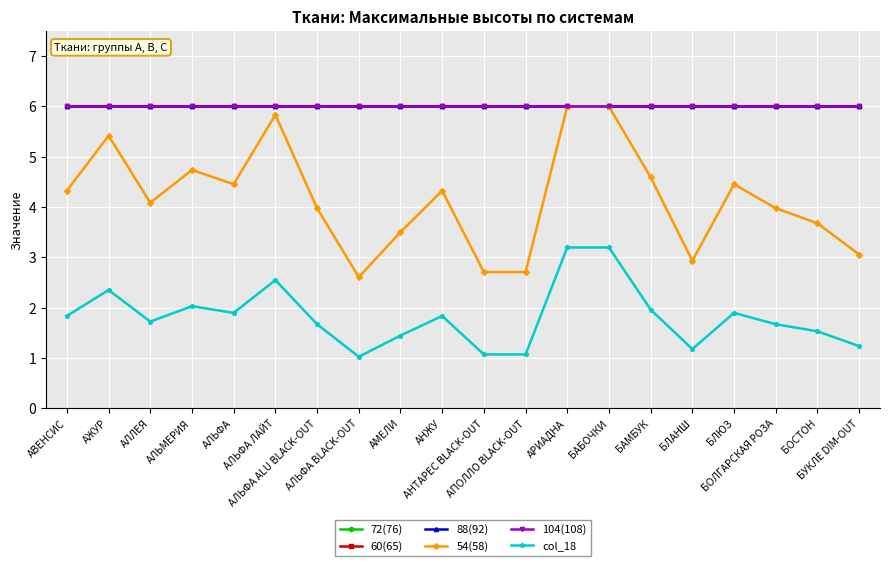

What is the highest value of the 72(76) series?

6.0